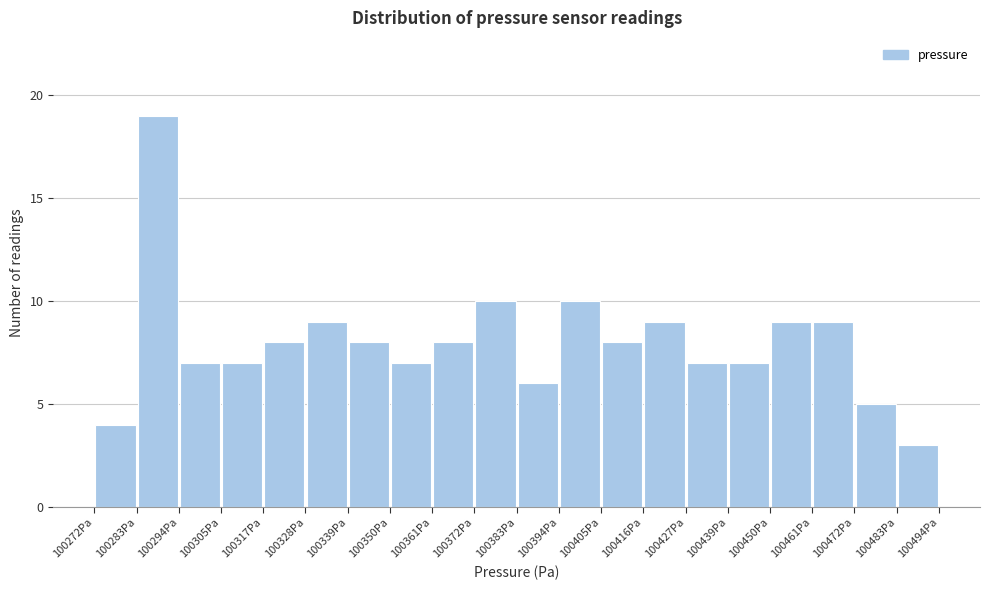

Reading left to right, list every bar in this chart as the range it spans on the x-axis followed by its height. Neither the bar edges nor the heights are printed on the chart, so give them approximately, as read against the axes.

100272 to 100284: 4
100284 to 100294: 19
100294 to 100306: 7
100306 to 100316: 7
100316 to 100328: 8
100328 to 100338: 9
100338 to 100350: 8
100350 to 100360: 7
100360 to 100372: 8
100372 to 100384: 10
100384 to 100394: 6
100394 to 100406: 10
100406 to 100416: 8
100416 to 100428: 9
100428 to 100438: 7
100438 to 100450: 7
100450 to 100460: 9
100460 to 100472: 9
100472 to 100482: 5
100482 to 100494: 3